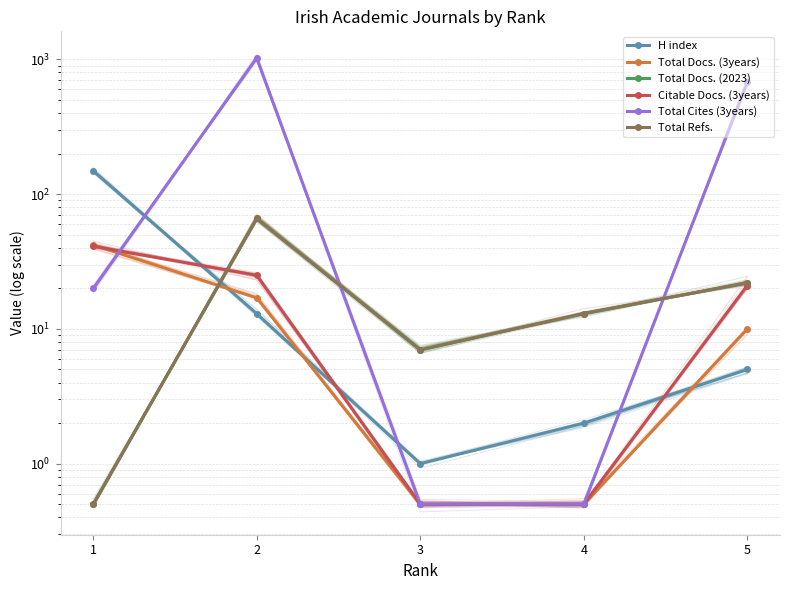

At how many categories does at least one series exceed 703?

1